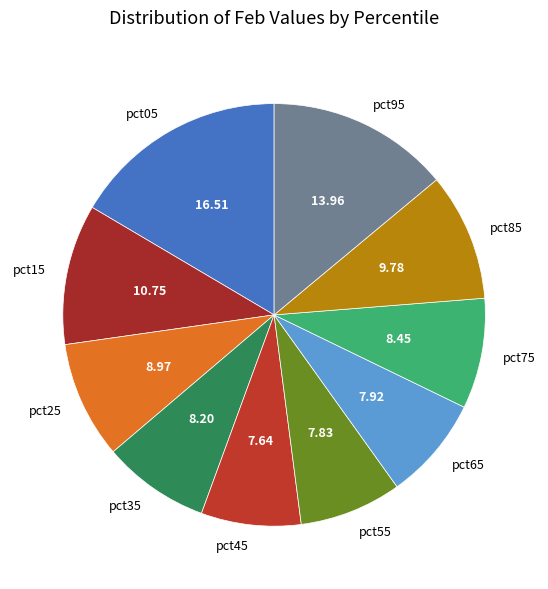

Does any single category account for the majority?

No